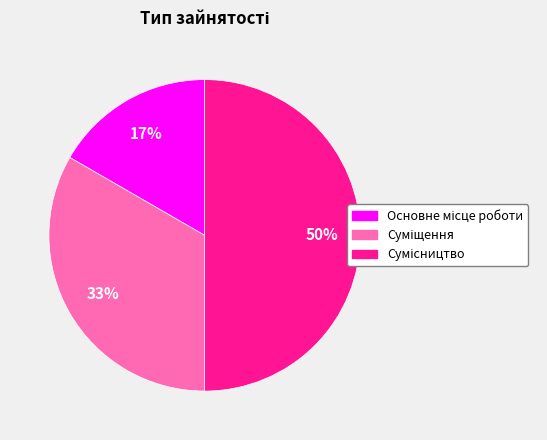

To the nearest percent, what is the difference between the largest and smallest slice percentages?

33%